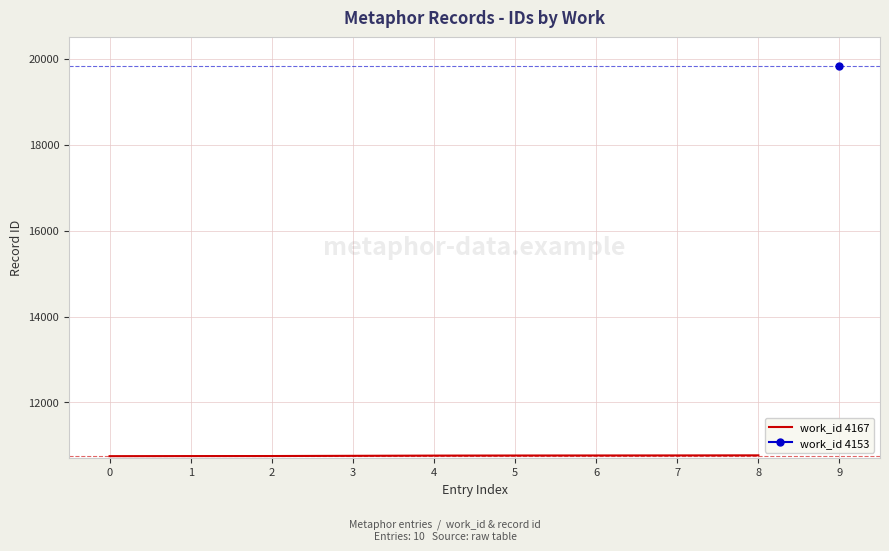

How many data points does each series have?

9